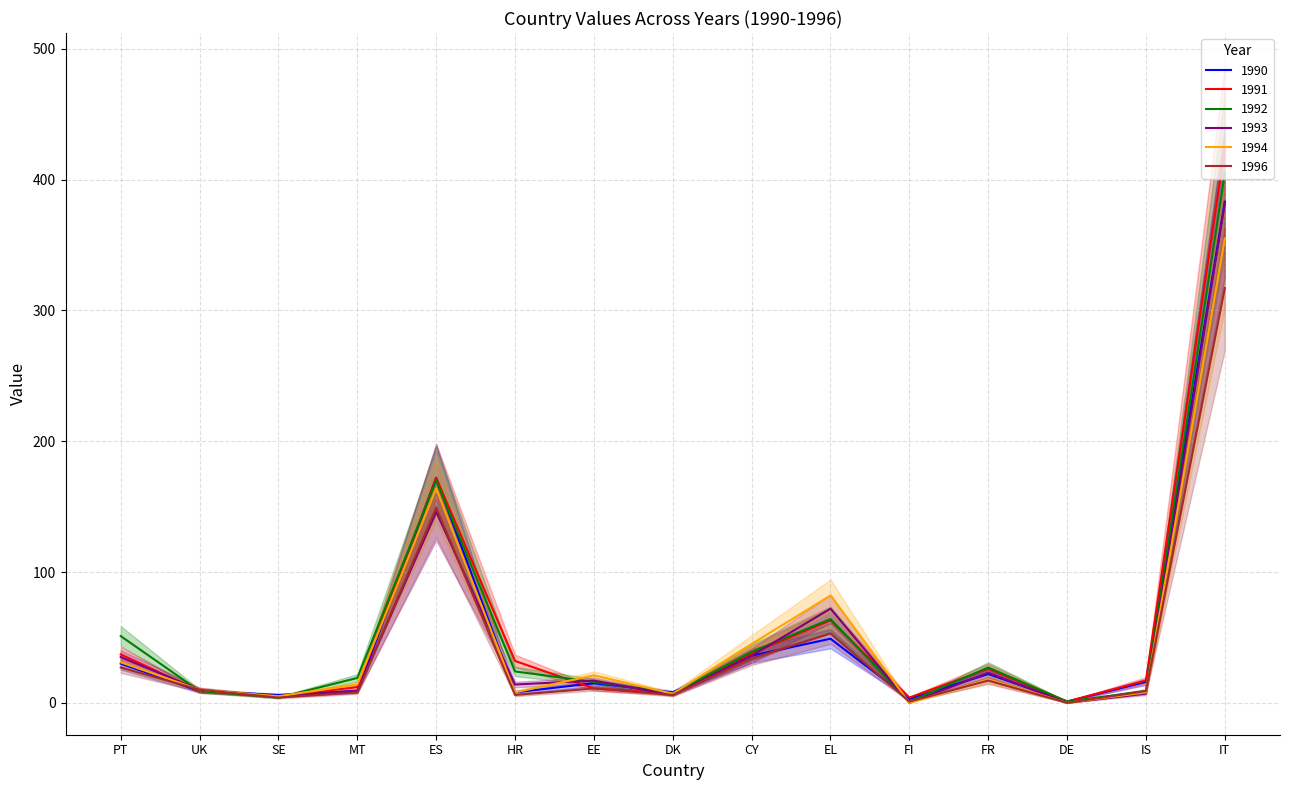

How many interior local peaks does the 1996 series have?

4